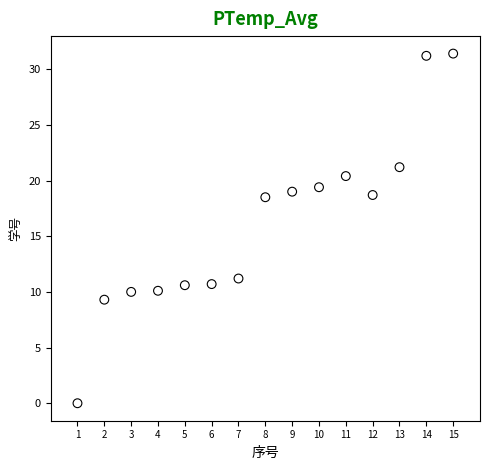

What is the range of Y values (max minus min)?

31.4